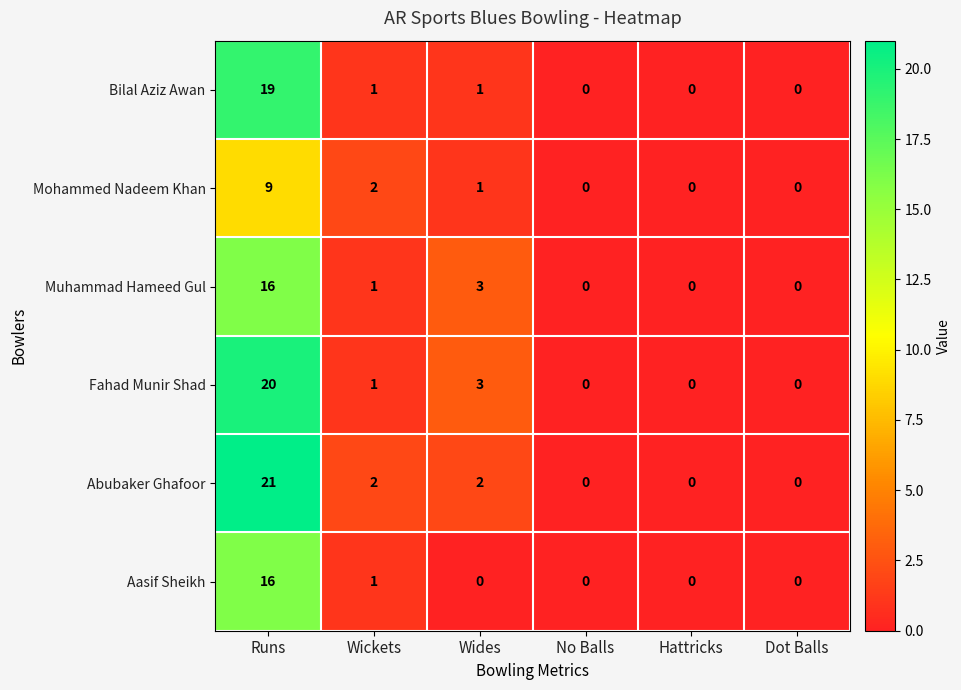

Count the Mohammed Nadeem Khan values in the range 0 to 2.

5